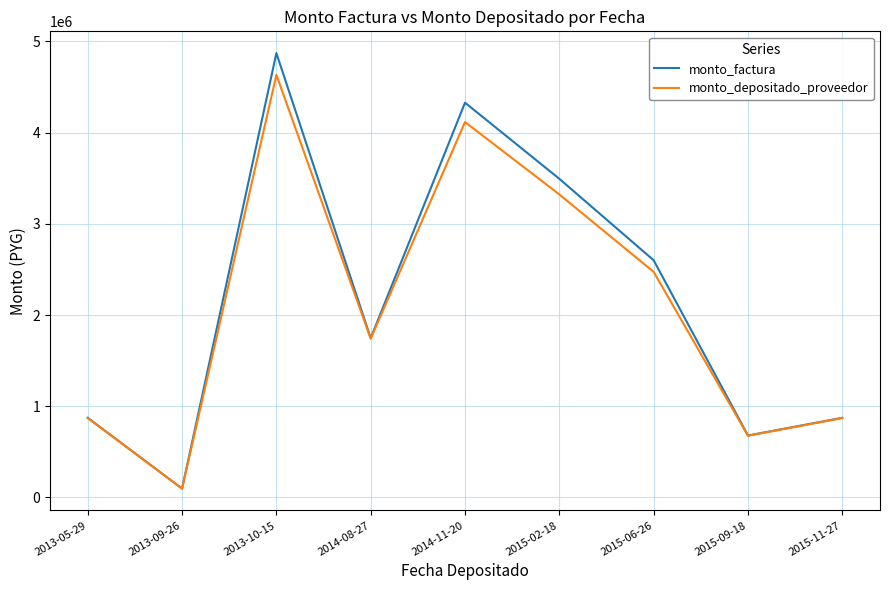

The value of monto_depositado_proveedor at 2014-11-20 is 4115462. True or false?

True